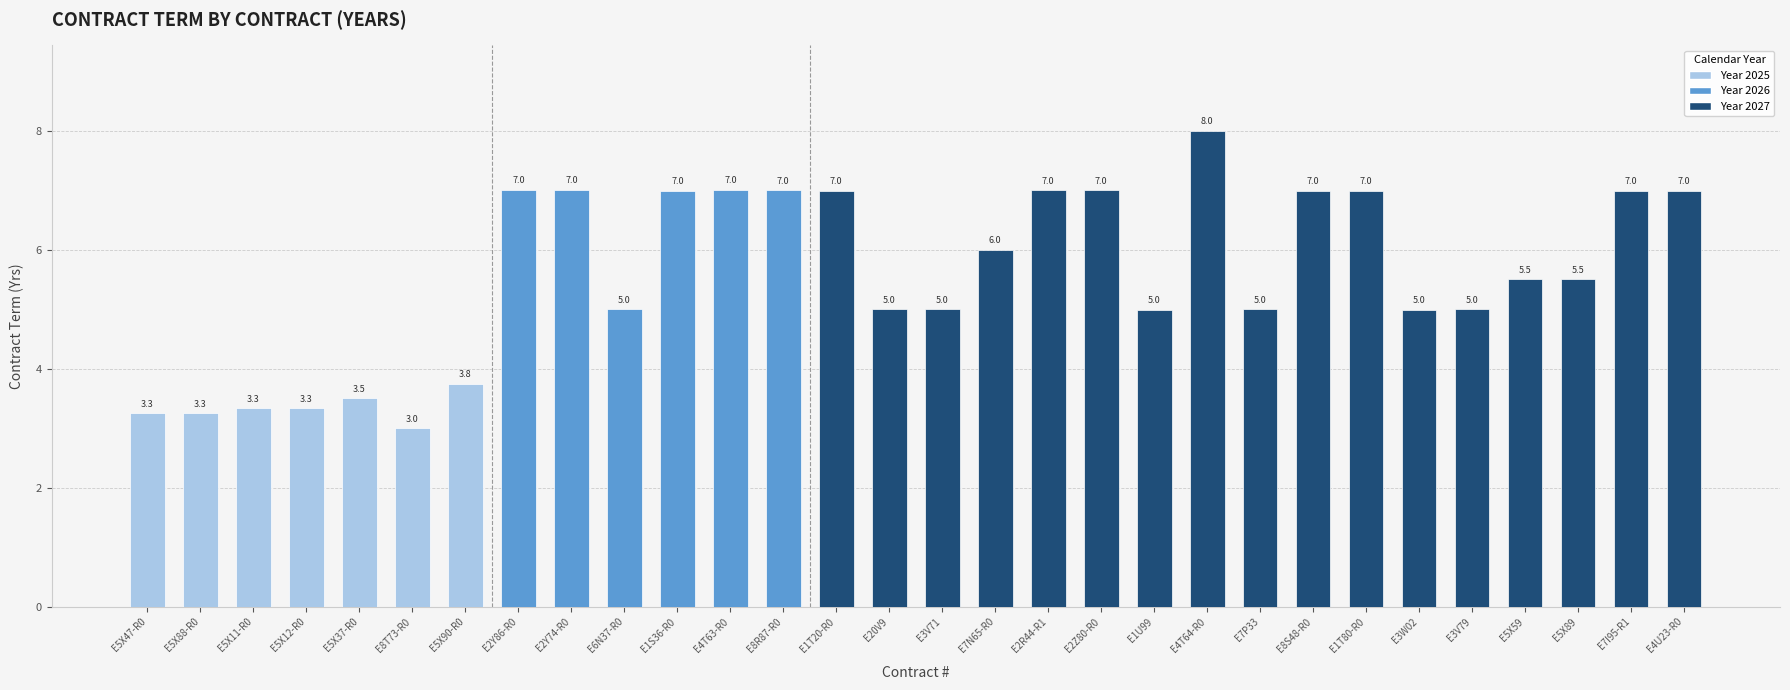

What is the change in value from E5X88-R0 to E5X90-R0?

+0.5